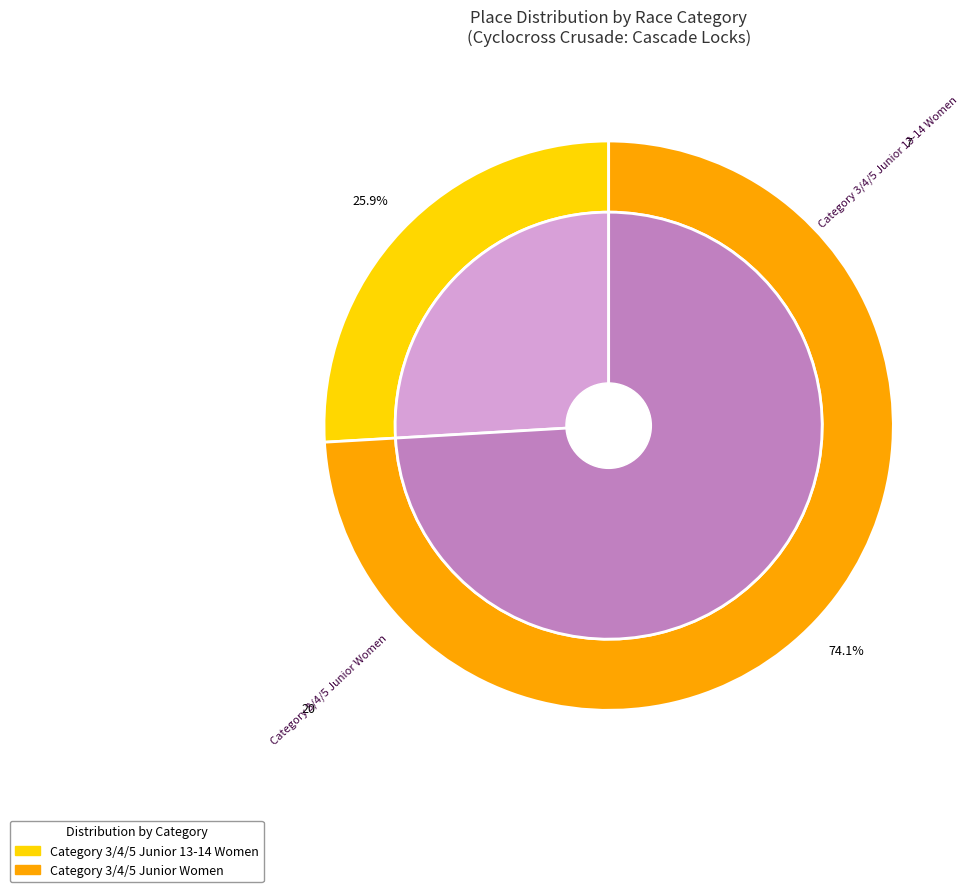

To the nearest percent, what is the average slice percentage?

50%